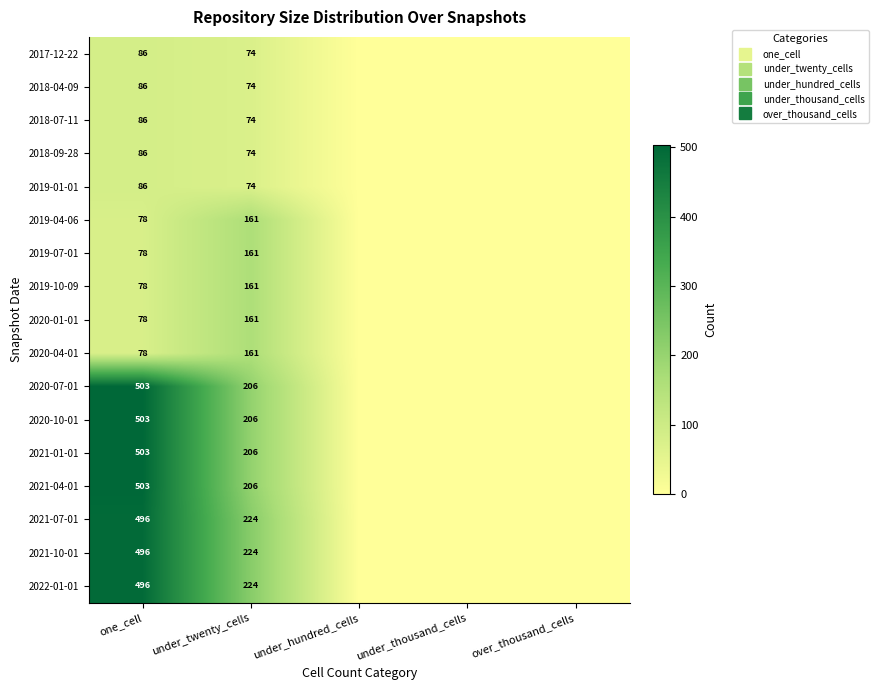

At which category is the sum across all series the highest?

one_cell